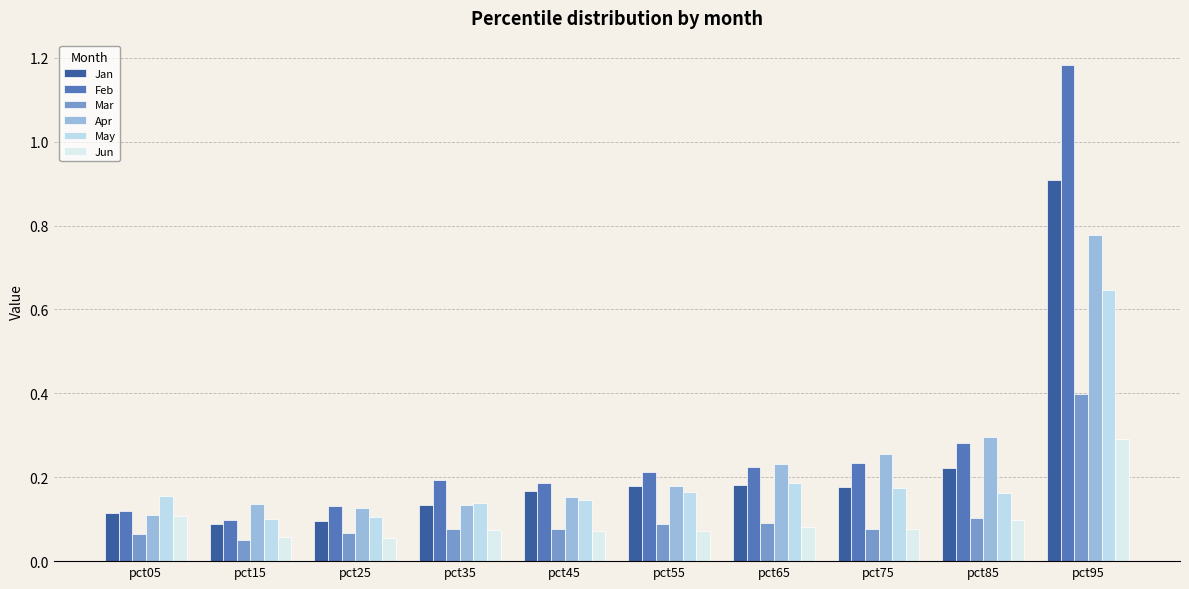

Which series has the largest total across all categories?

Feb